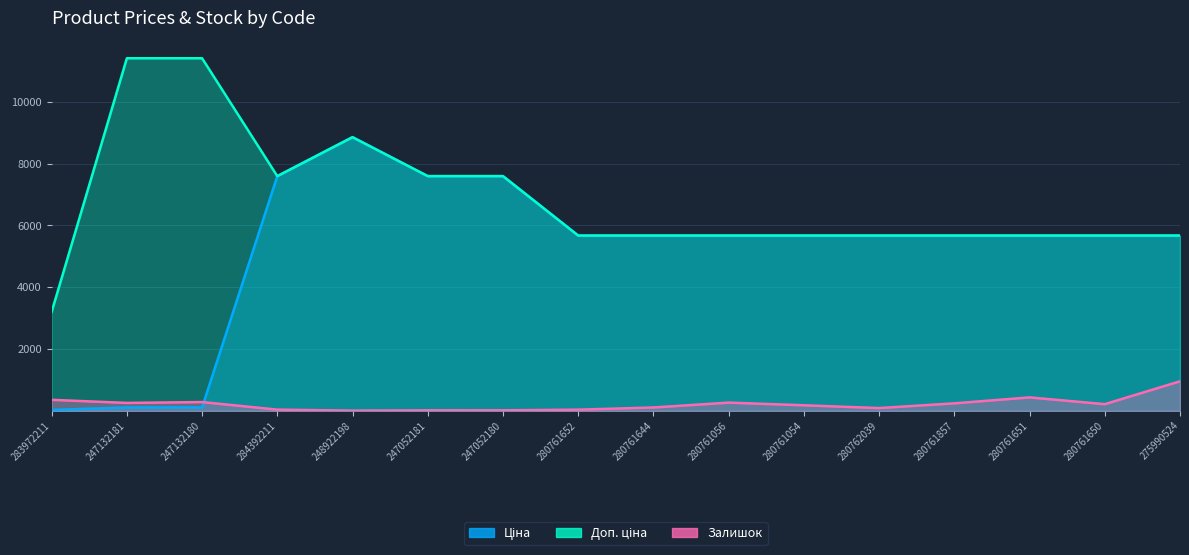

Between 280761857 and 280761651, which is larger?

280761857